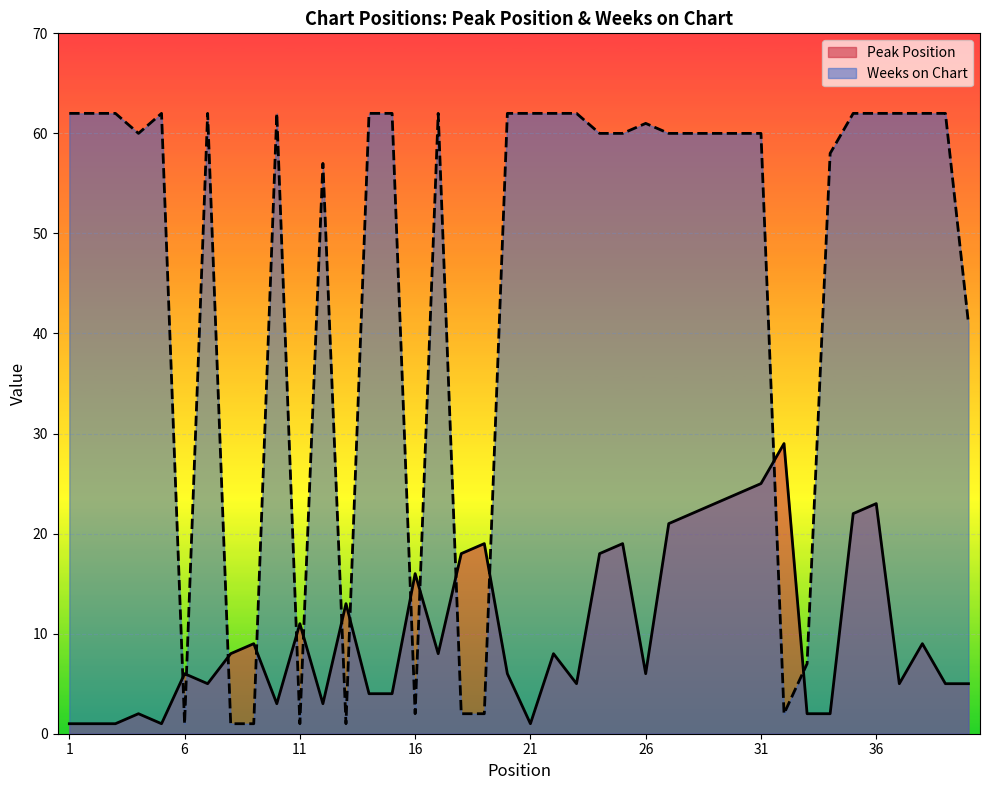

Between which two adjacent categories do Weeks on Chart and Peak Position first intersect?

5 and 6